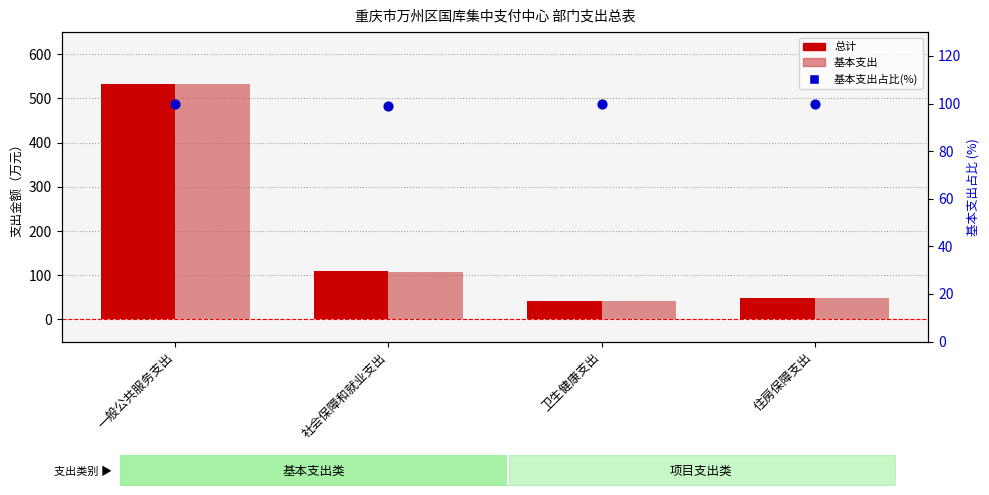

At which category is the sum across all series the highest?

一般公共服务支出